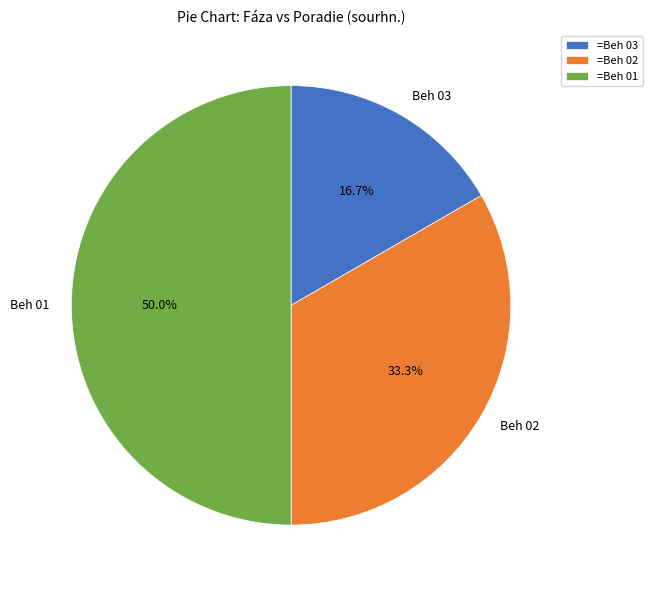

Is Beh 02 the majority of the pie?

No